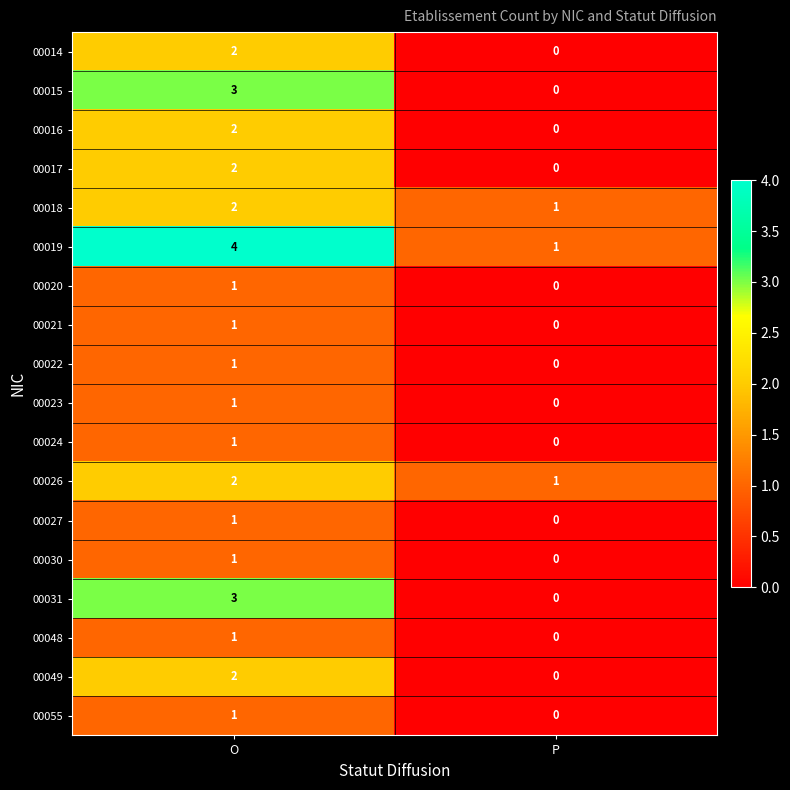

What is the total value across all series at P?

3